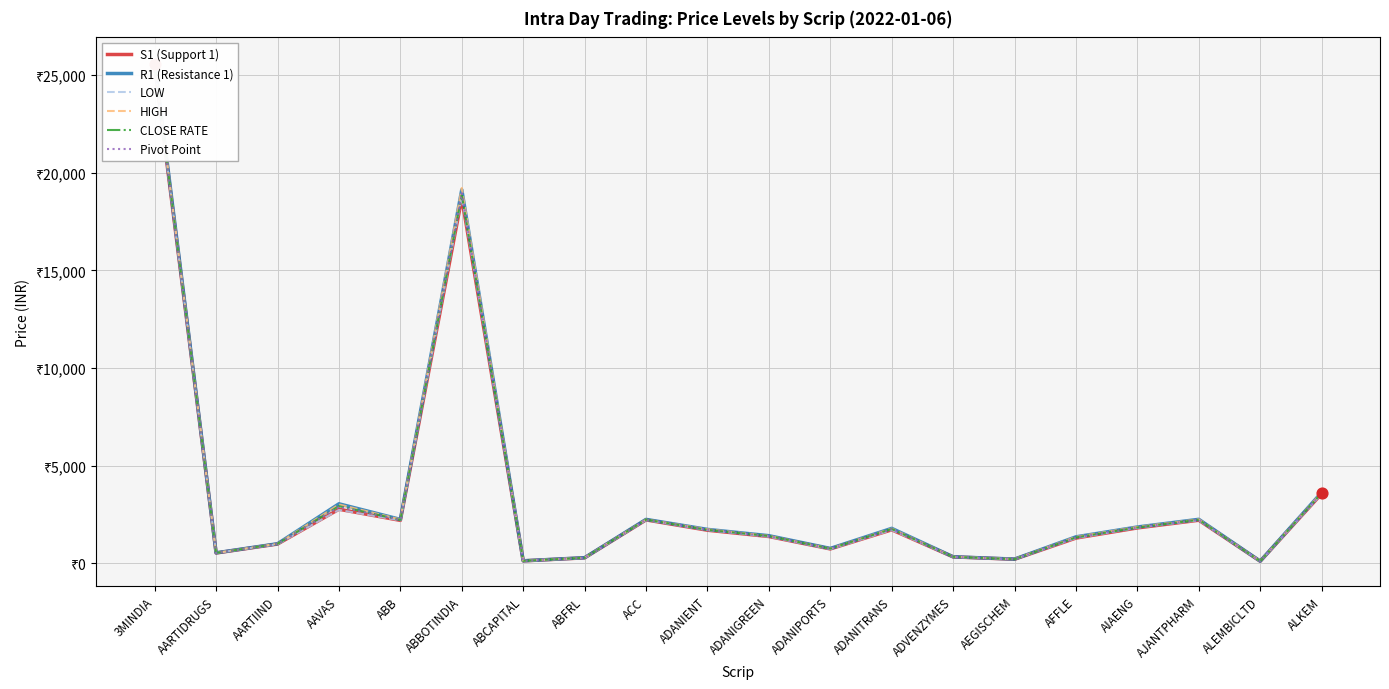

Which series reaches the minimum Y coordinate?

LOW